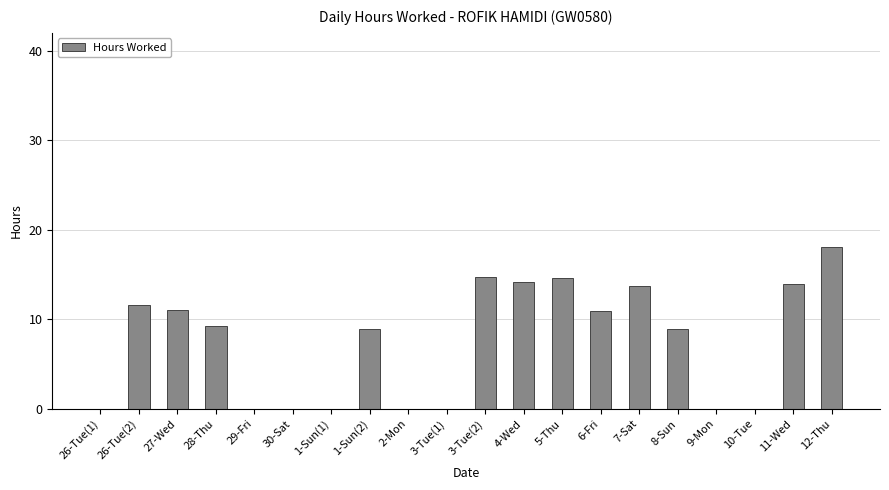

What is the sum of the values at 3-Tue(2) and 12-Thu?

32.9